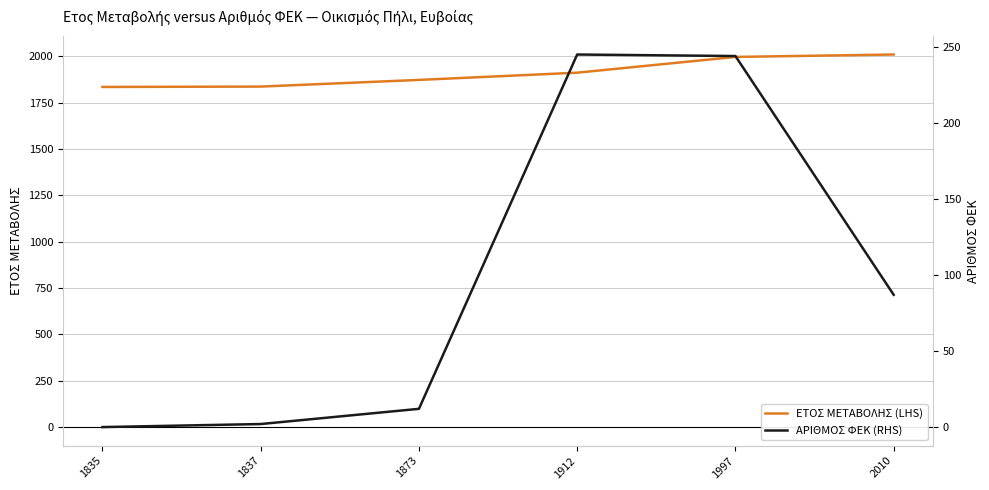

What is the value of the ΕΤΟΣ ΜΕΤΑΒΟΛΗΣ (LHS) point at the 1st from the left?

1835